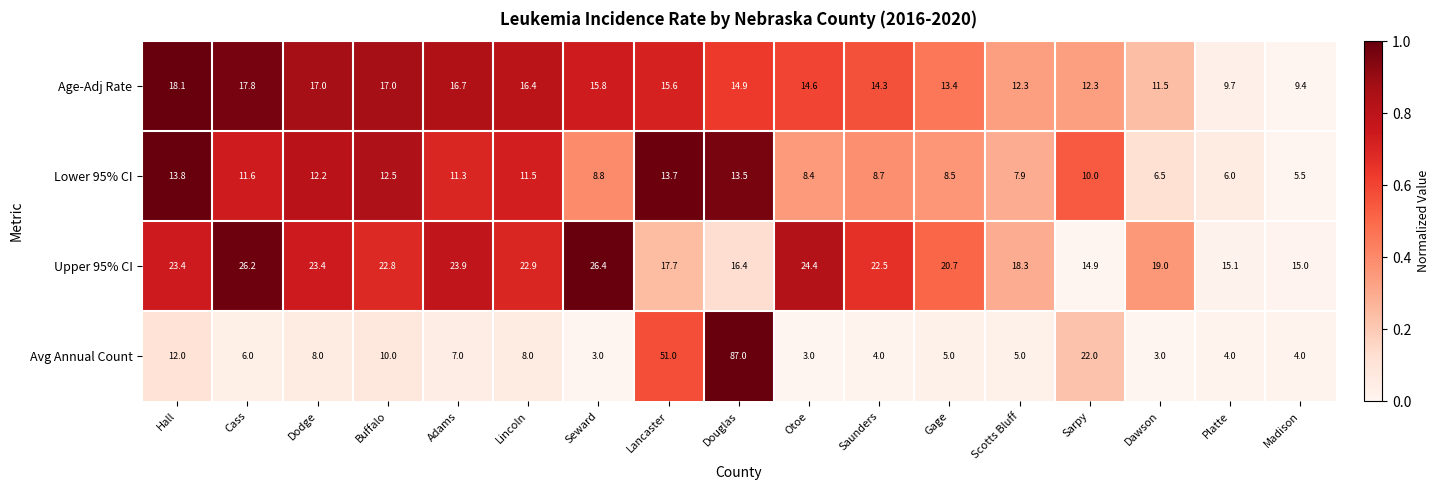

How many data points in Upper 95% CI are less than 22?

8